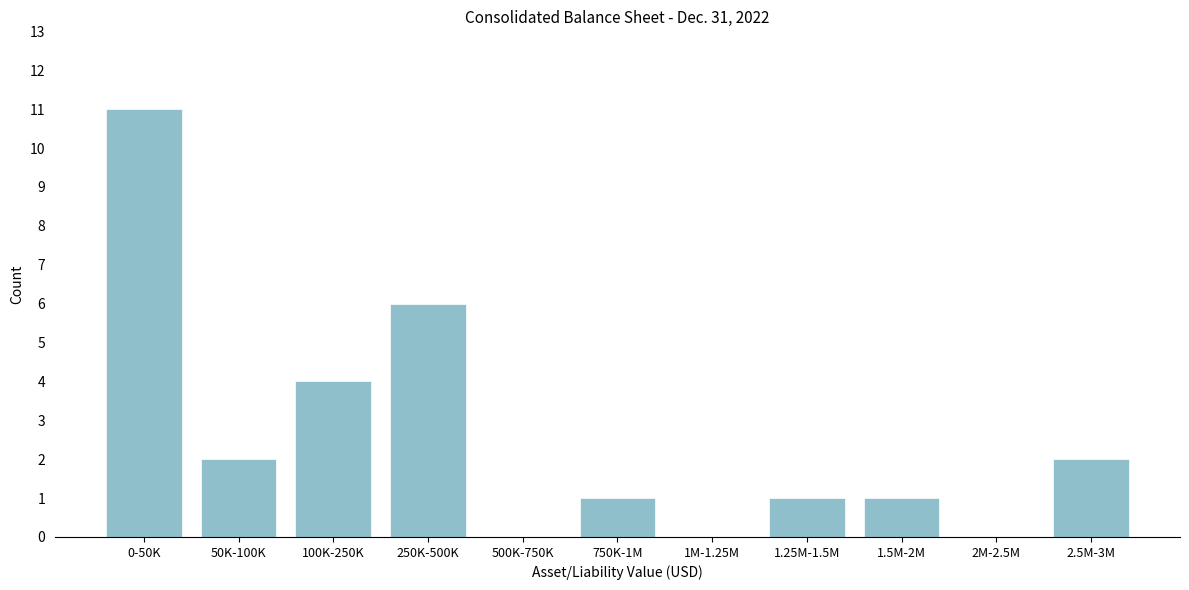

Reading left to right, what are all the values shown in this chart?

0-50K=11	50K-100K=2	100K-250K=4	250K-500K=6	500K-750K=0	750K-1M=1	1M-1.25M=0	1.25M-1.5M=1	1.5M-2M=1	2M-2.5M=0	2.5M-3M=2